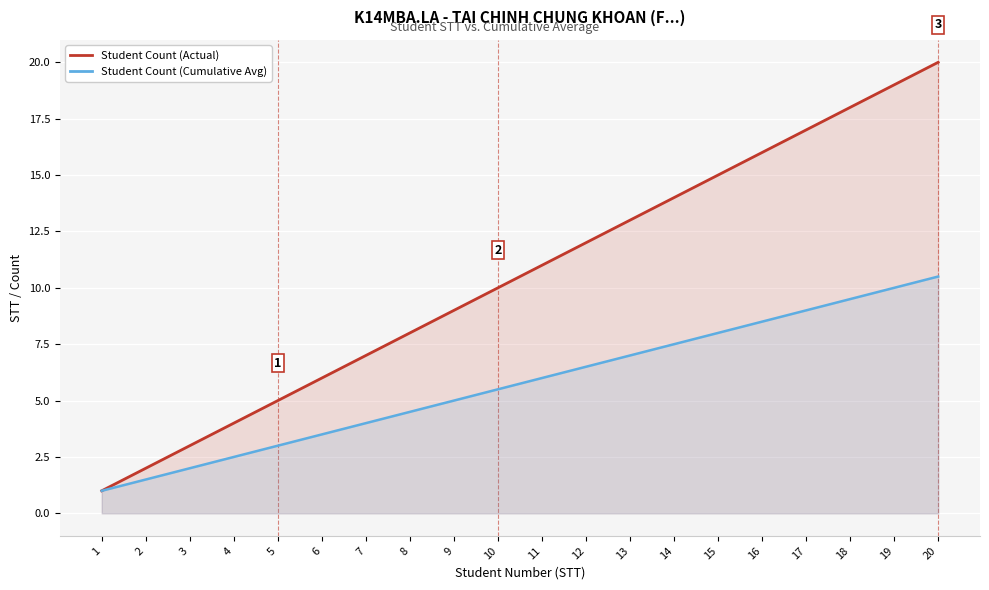

How many values in the Student Count (Cumulative Avg) series exceed 6?

9